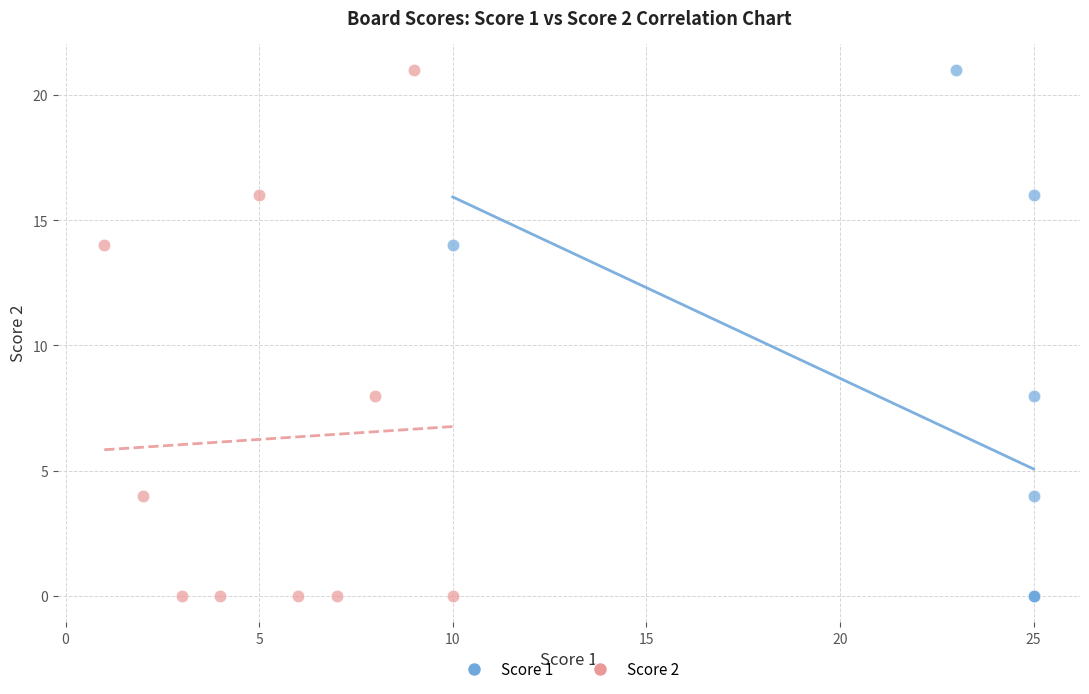

What are all the series names shown in the legend?

Score 1, Score 2